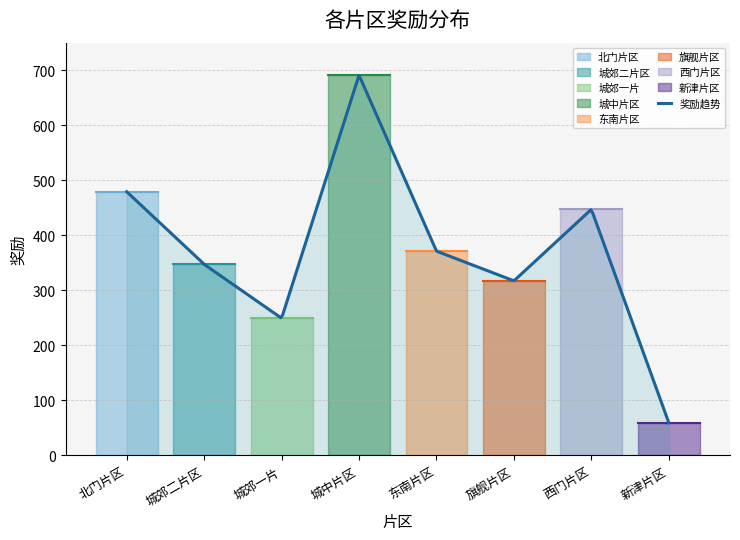

At which category does the data reach its first local peak?

城中片区